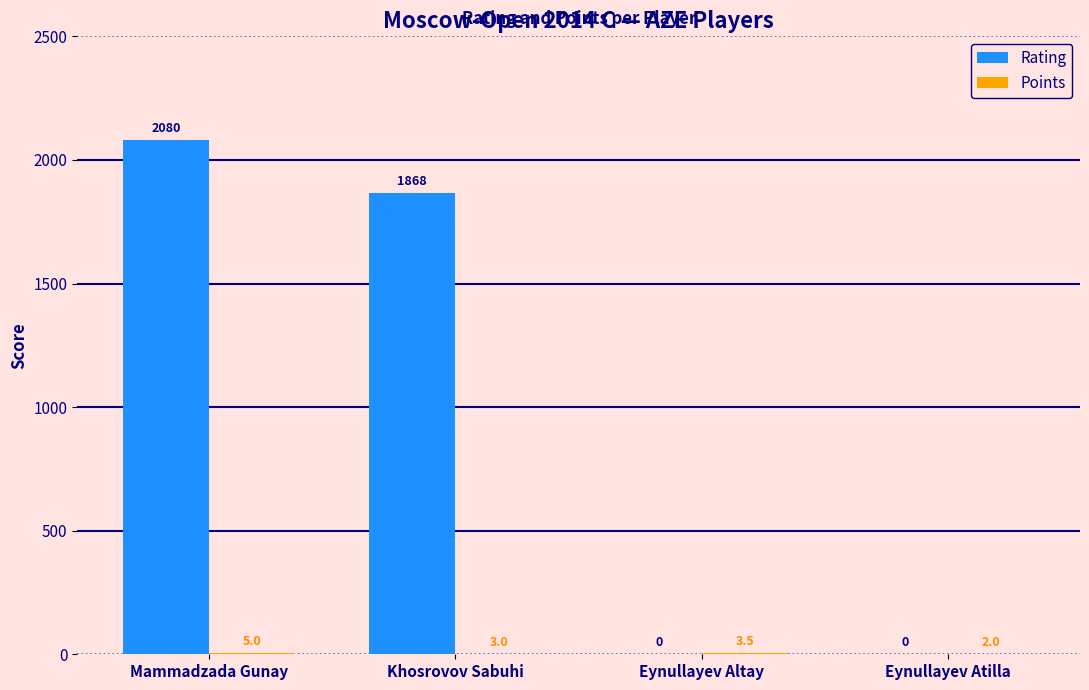

Count the Rating values in the range 0 to 2080.

4